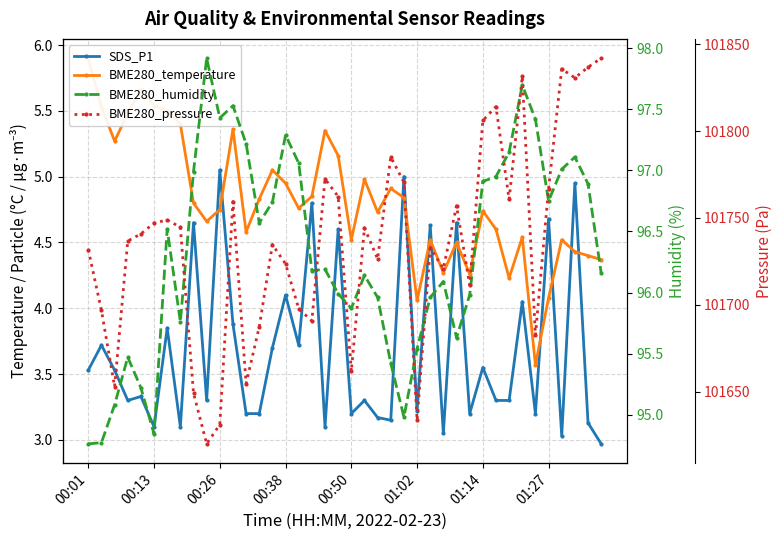

Rank the series by their maximum value, from highest to lowest.

BME280_pressure, BME280_humidity, BME280_temperature, SDS_P1